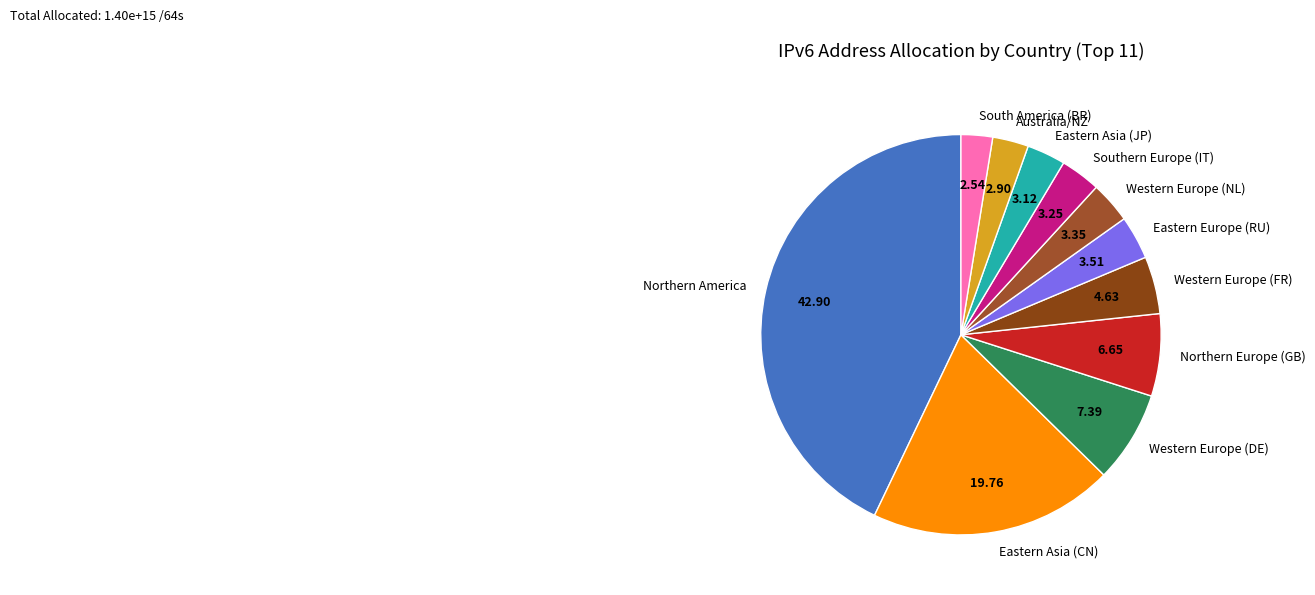

Does any single category account for the majority?

No